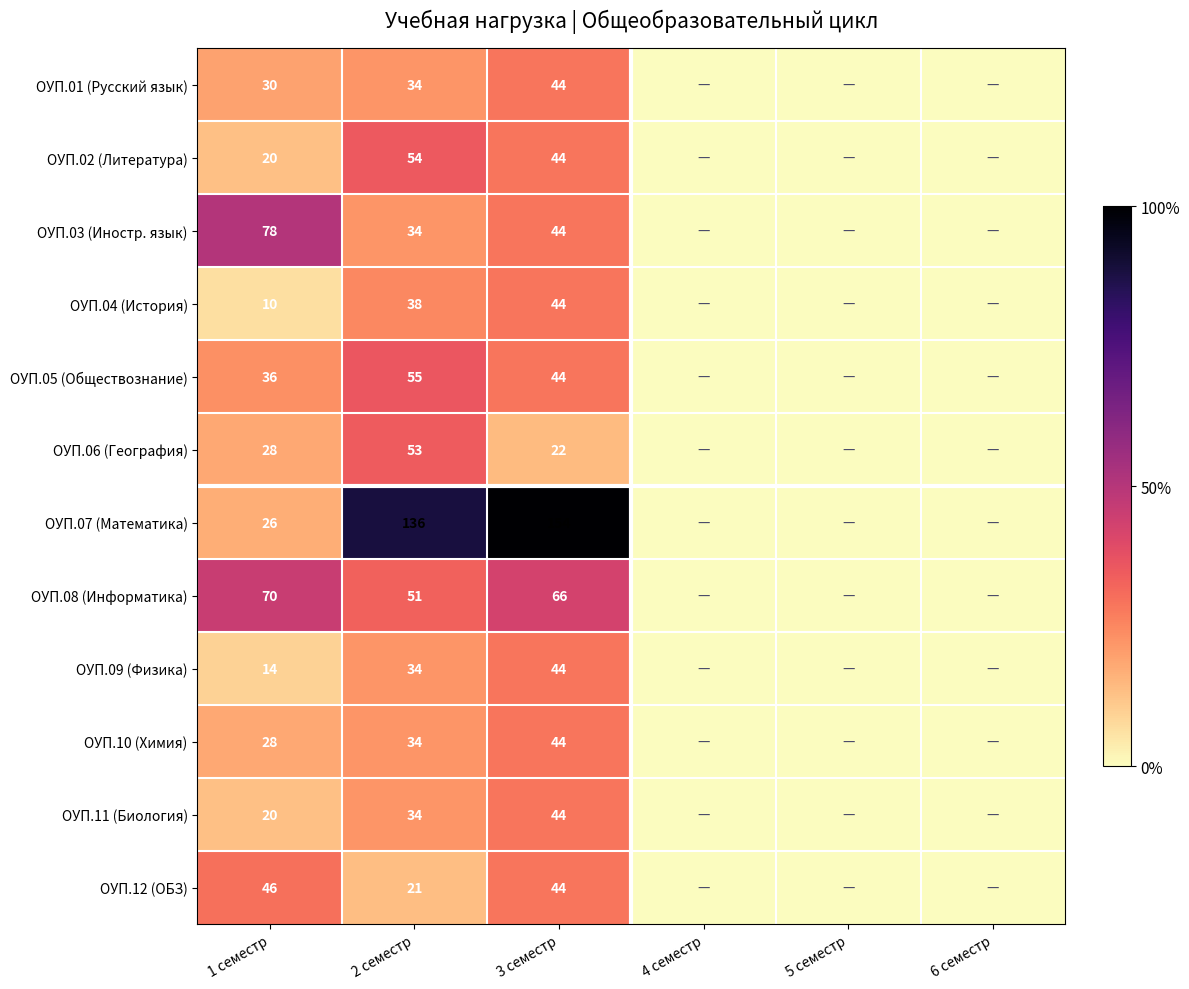

The value of ОУП.05 (Обществознание) at 3 семестр is 44. True or false?

True